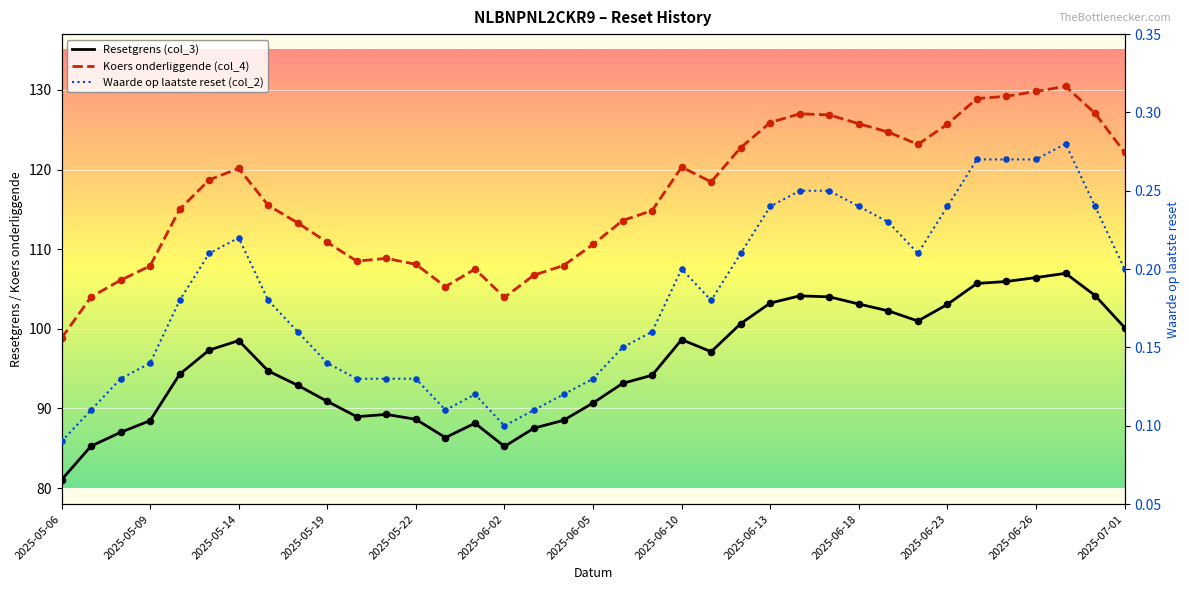

At which category is the sum across all series the highest?

34